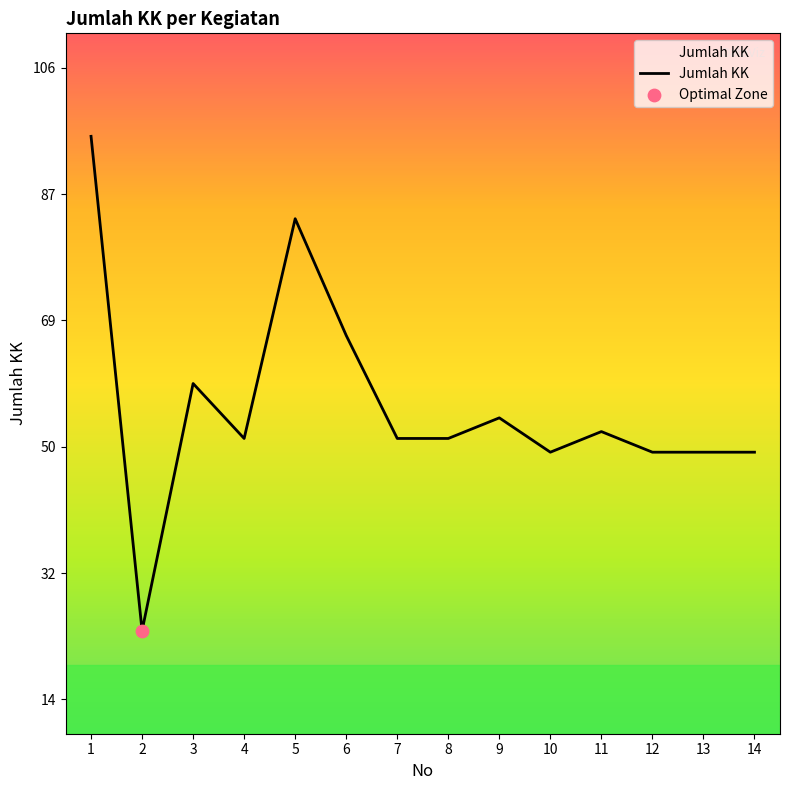

Which has a higher value, 7 or 13?

7